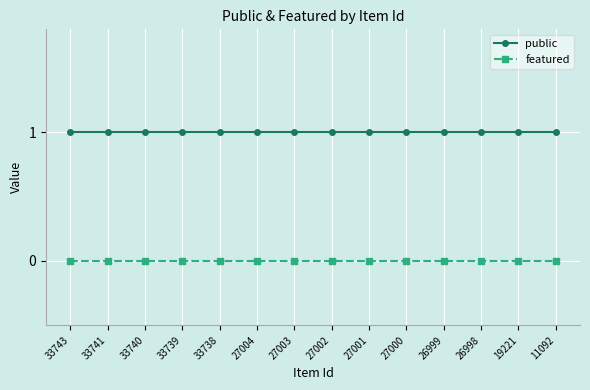

True or false: public and featured intersect in this chart.

False